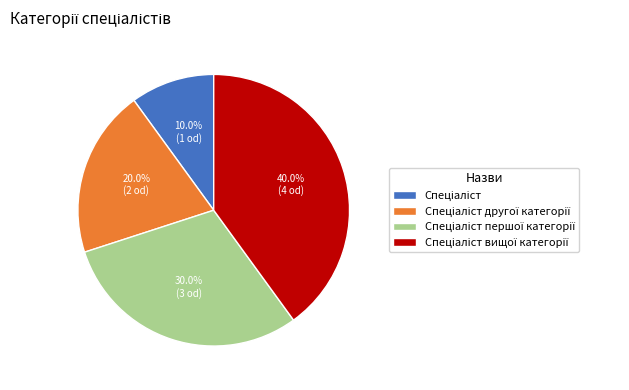

How many slices are in this pie chart?

4